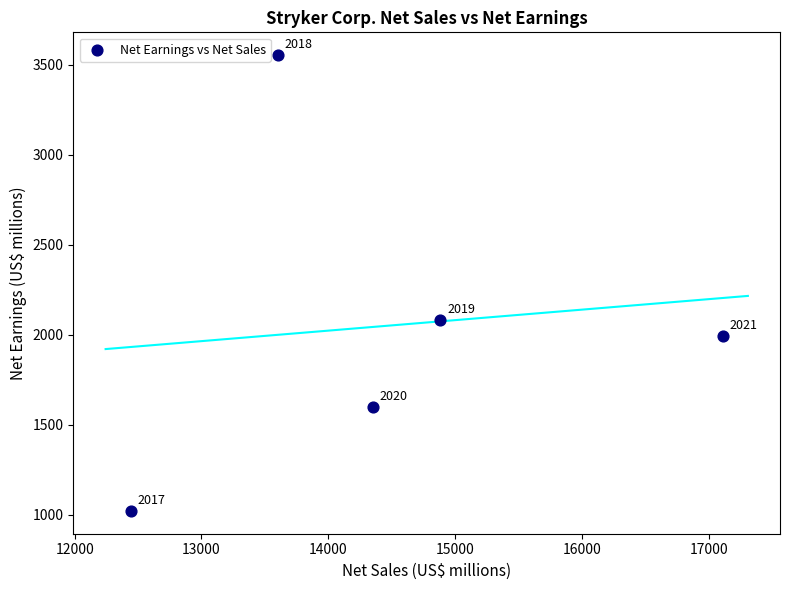

What is the average Y value?

2050